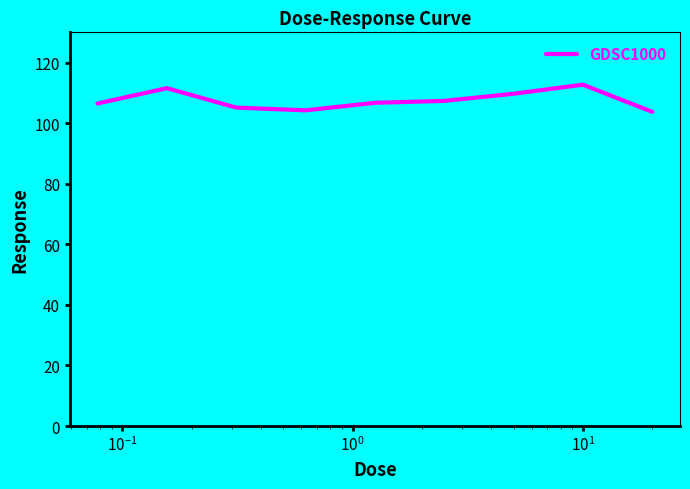

What is the difference between the maximum and minimum values?

9.0